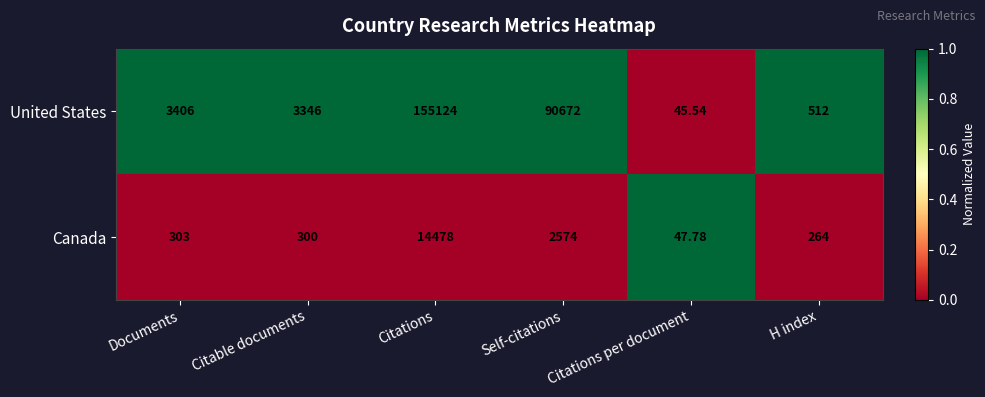

At which category is the sum across all series the highest?

Citations